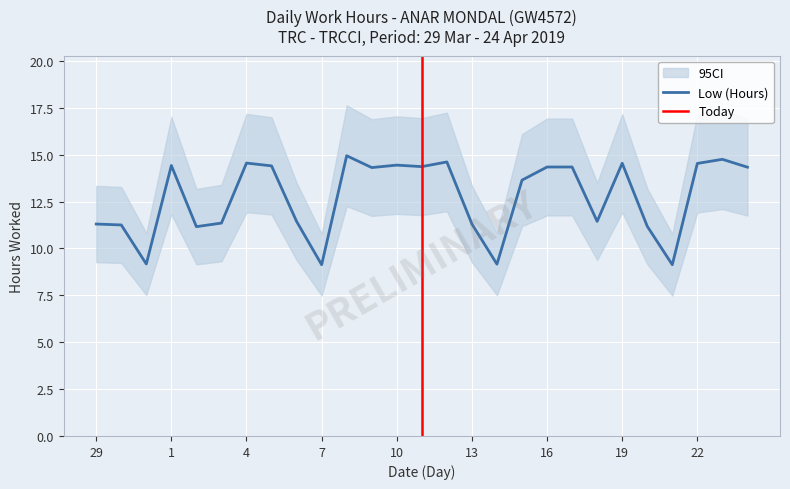

Where is the first local minimum?

31